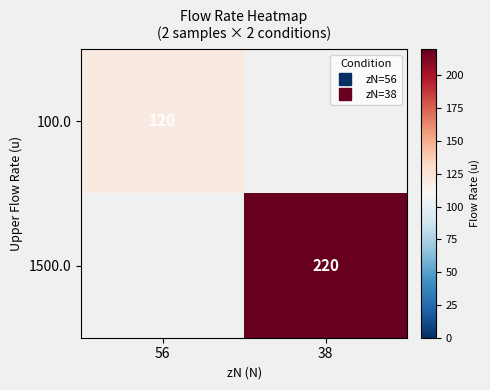

True or false: 1500.0 has a value of 220.0 at 38.

True